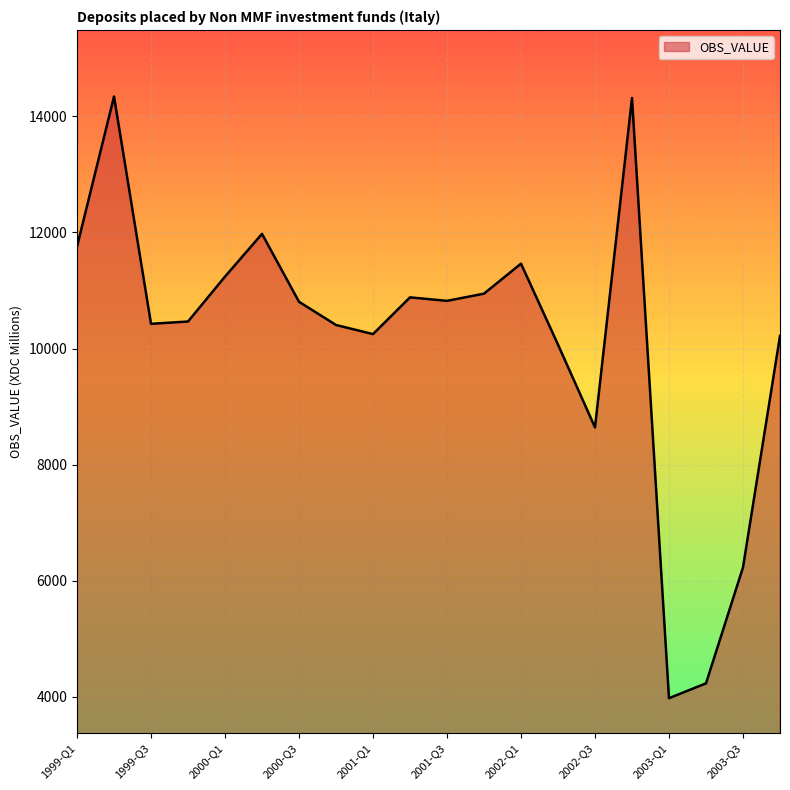

What is the maximum value shown in the chart?

14343